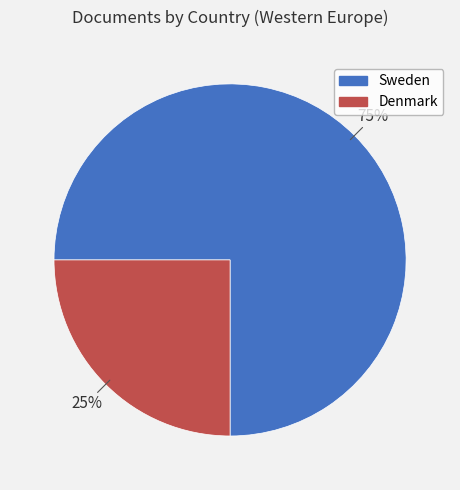

Which slice is the largest?

Sweden